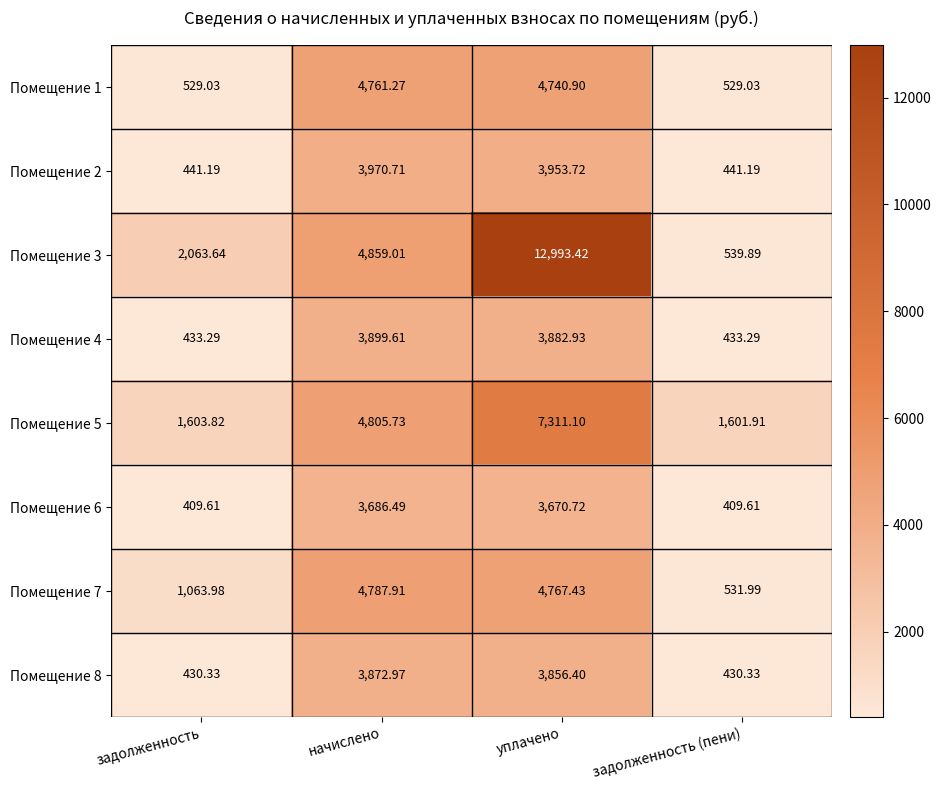

At which category is the sum across all series the highest?

уплачено